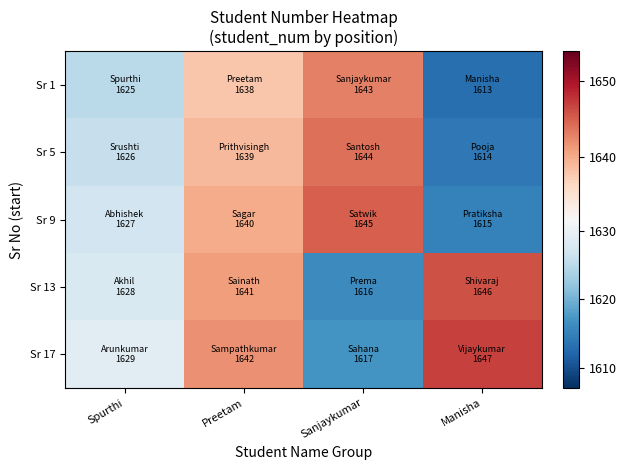

Count the number of categories in the chart.

4